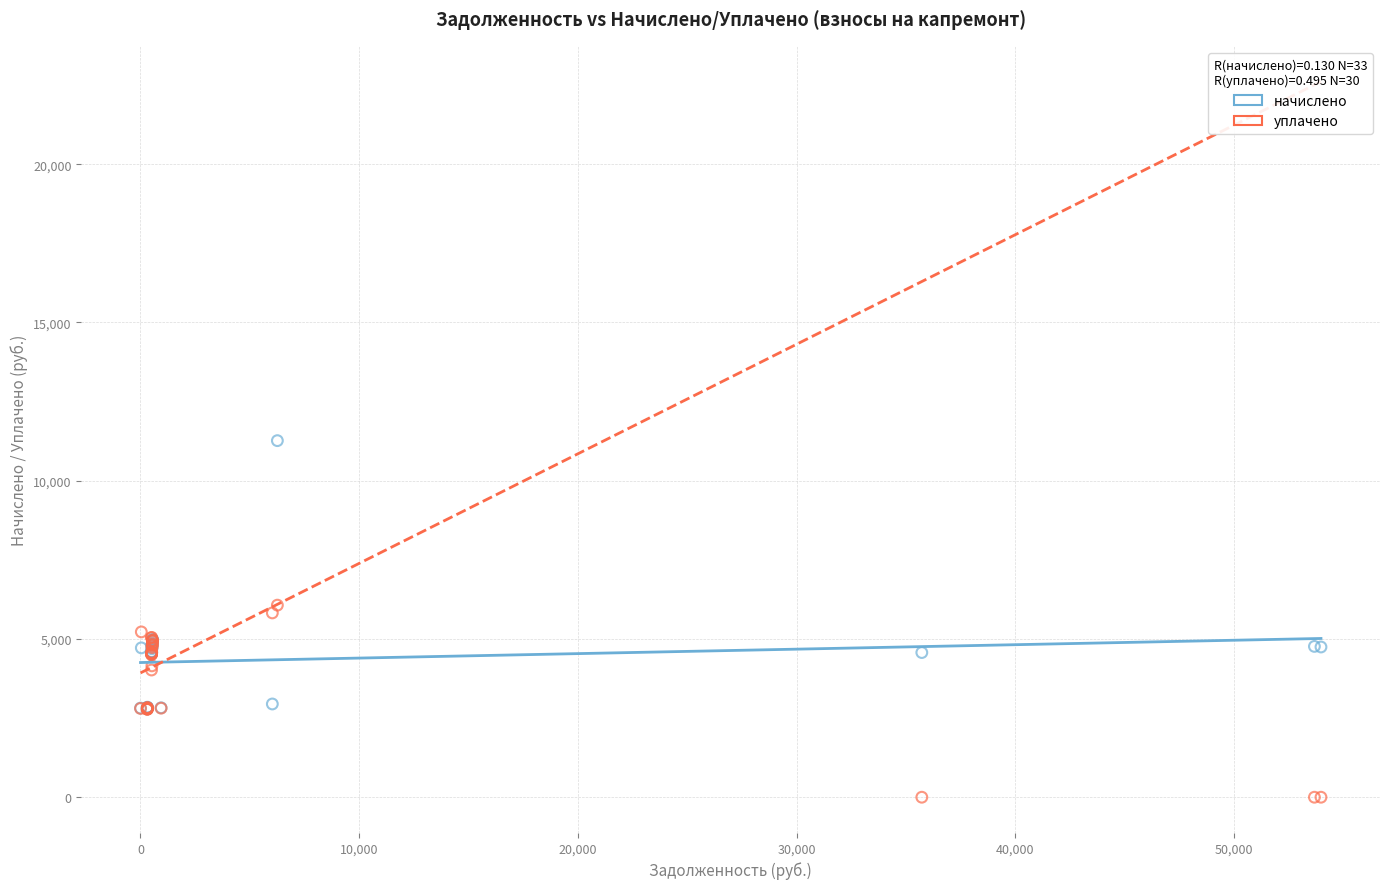

Which series reaches the minimum Y coordinate?

уплачено